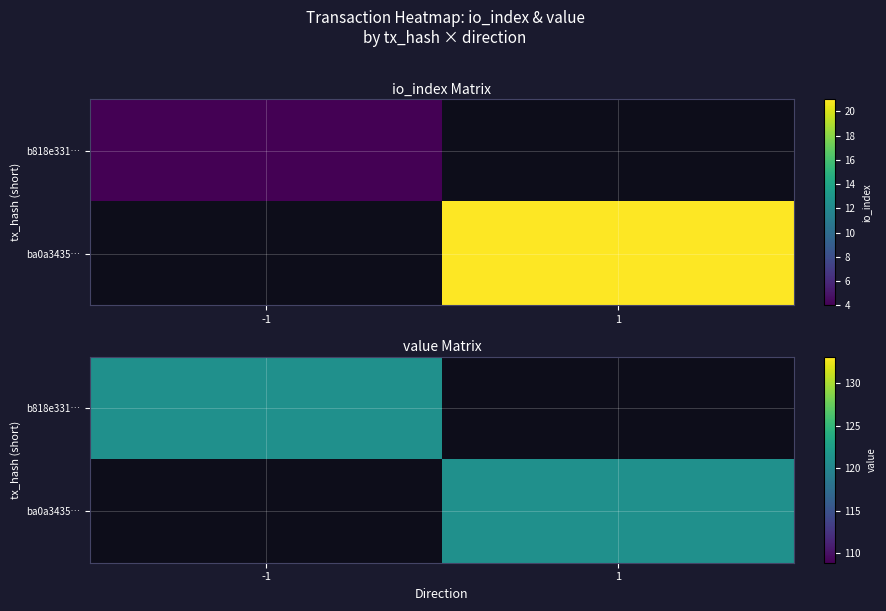

Which label corresponds to the smallest value in the chart?

direction